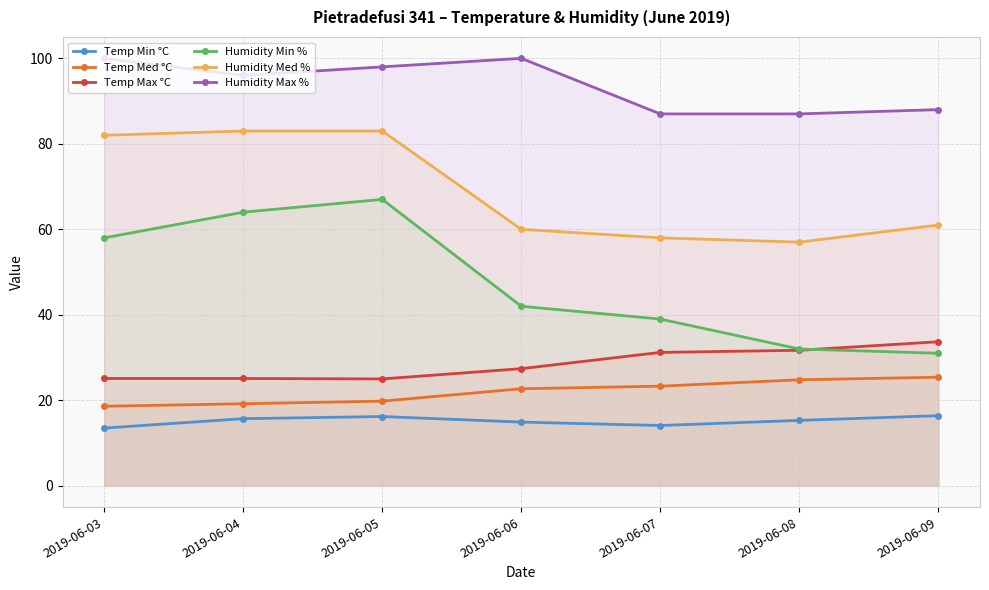

Rank the series at 2019-06-06 from lowest to highest value.

Temp Min °C, Temp Med °C, Temp Max °C, Humidity Min %, Humidity Med %, Humidity Max %